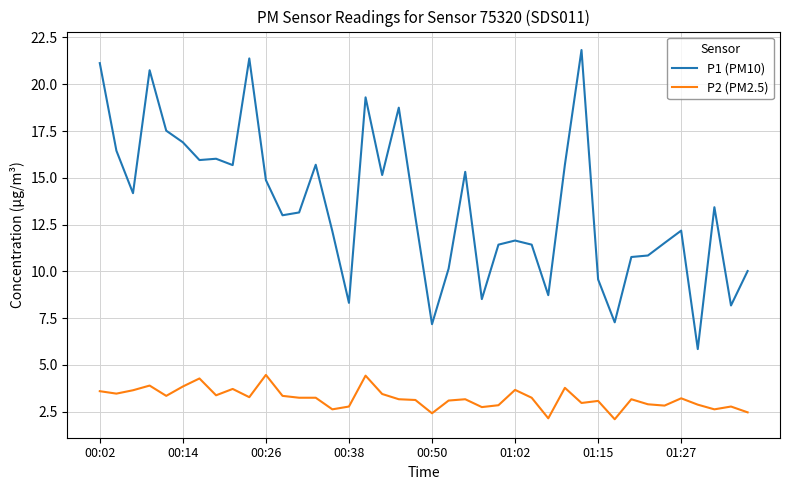

Rank the series by their maximum value, from lowest to highest.

P2 (PM2.5), P1 (PM10)